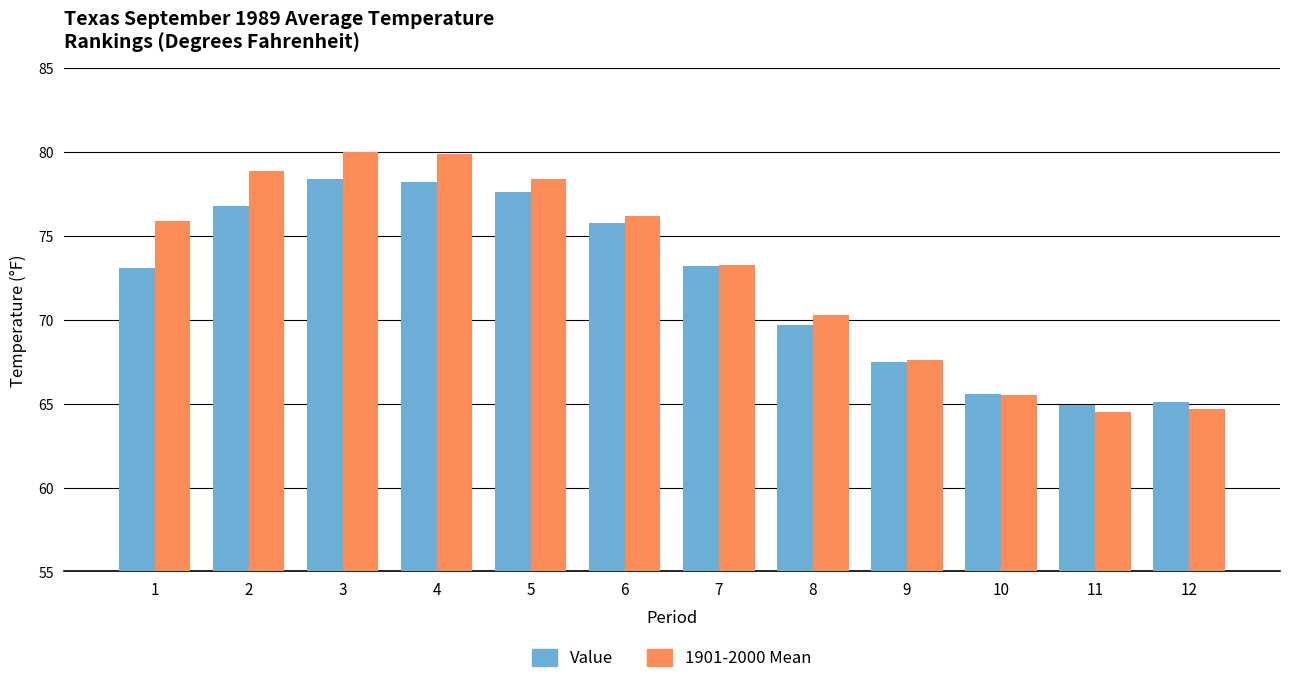

List the series in order of their overall mean, highest first.

1901-2000 Mean, Value